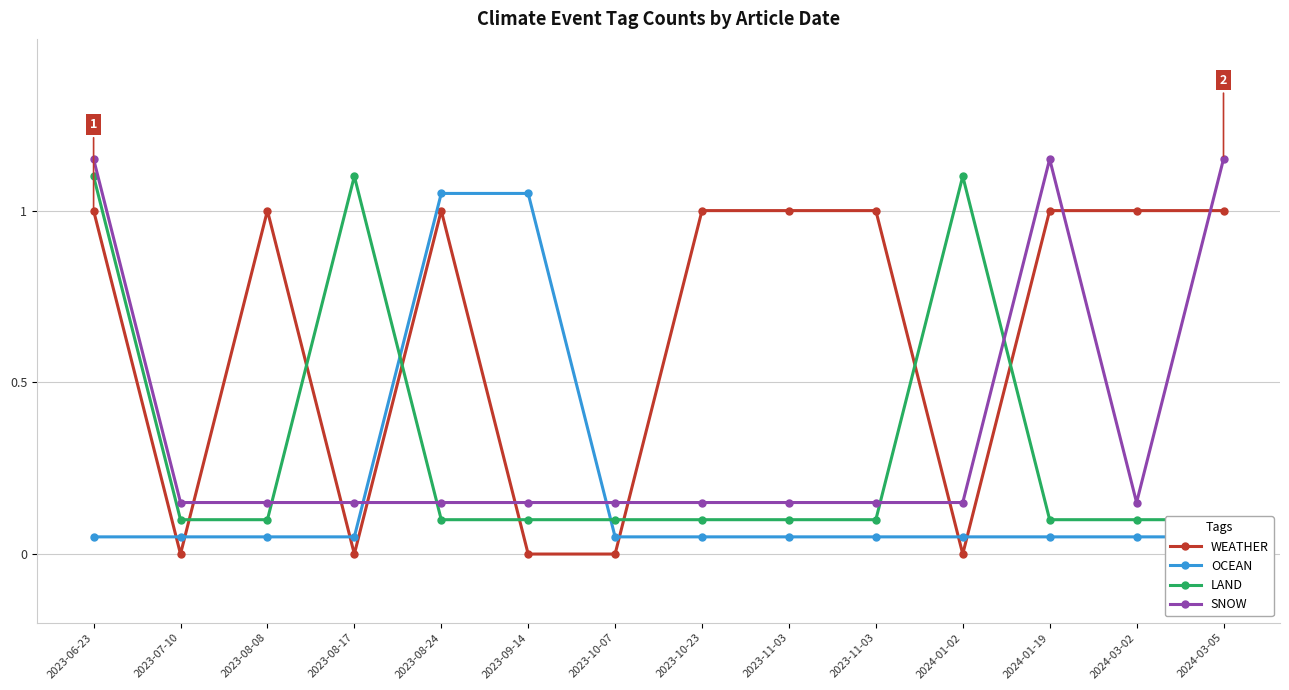

At 2023-08-24, list the series in order from smallest to largest.

LAND, SNOW, WEATHER, OCEAN